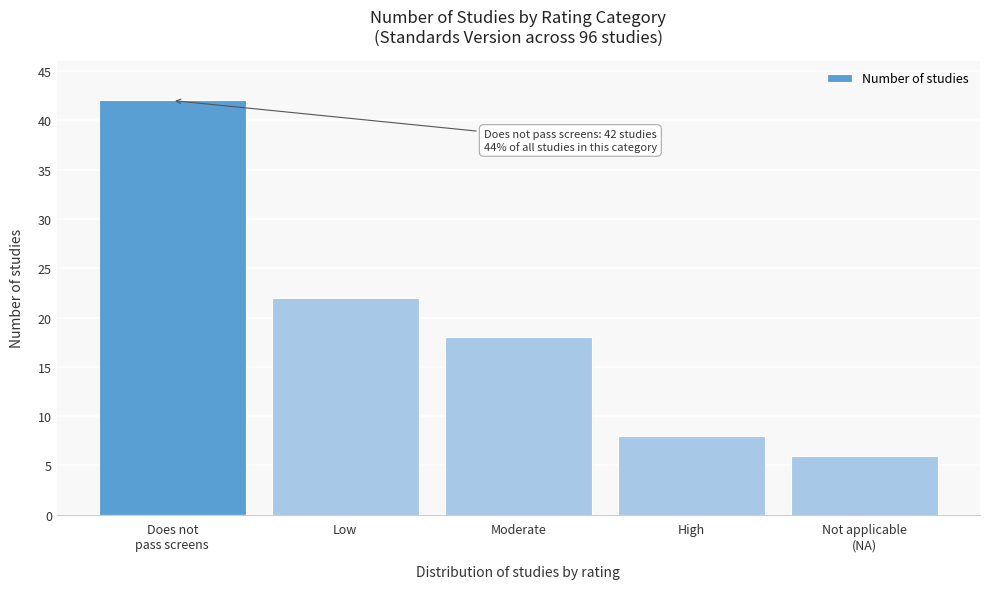

Reading left to right, list all the values displayed in this chart.

42	22	18	8	6